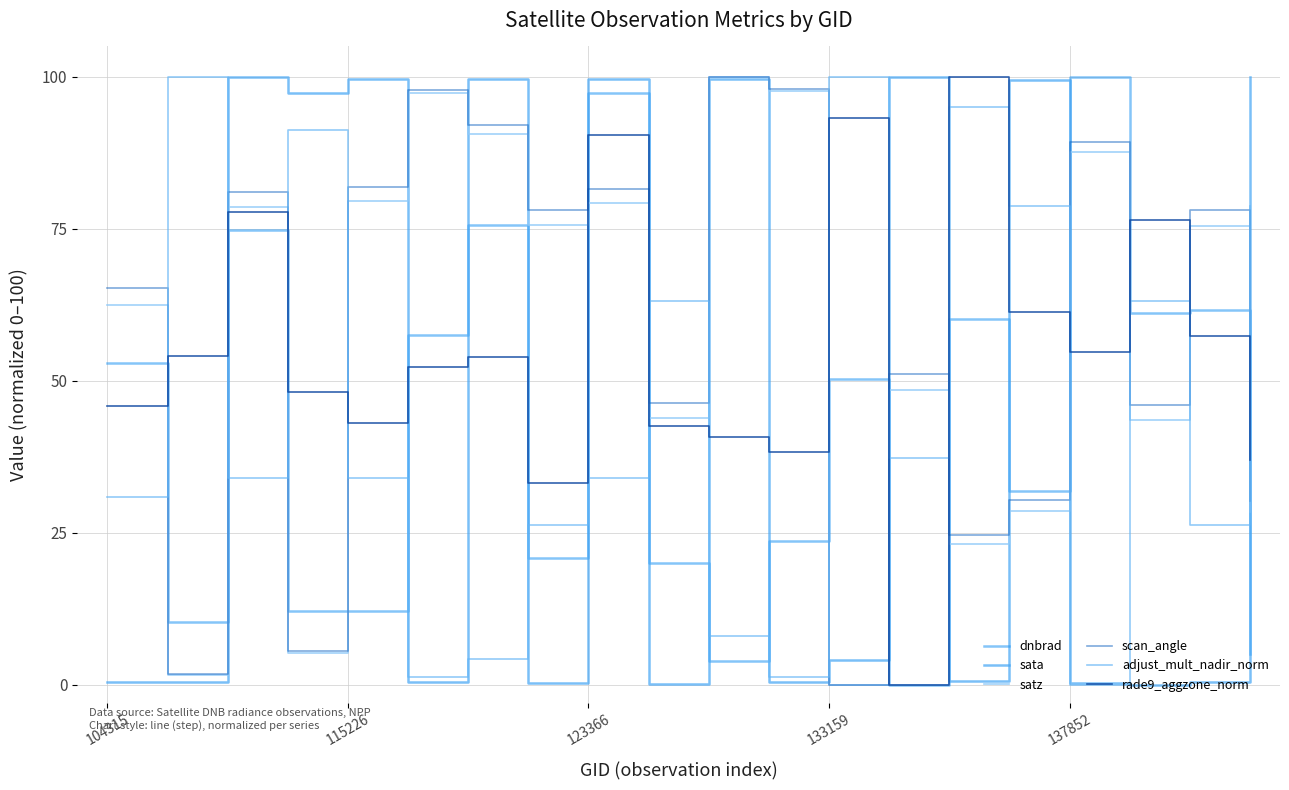

How many lines are shown in the chart?

6